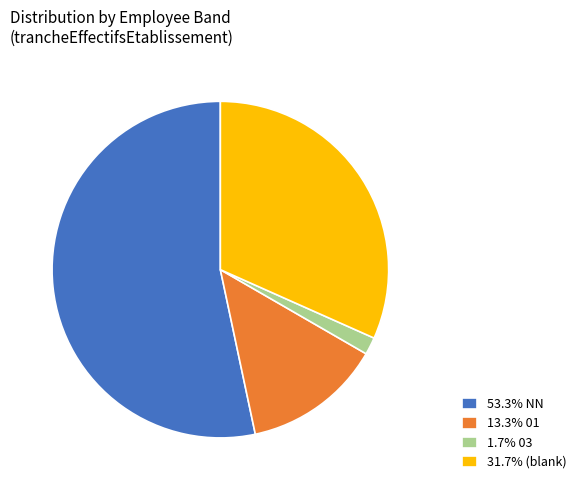

Does 53.3% NN account for over 50% of the chart?

Yes